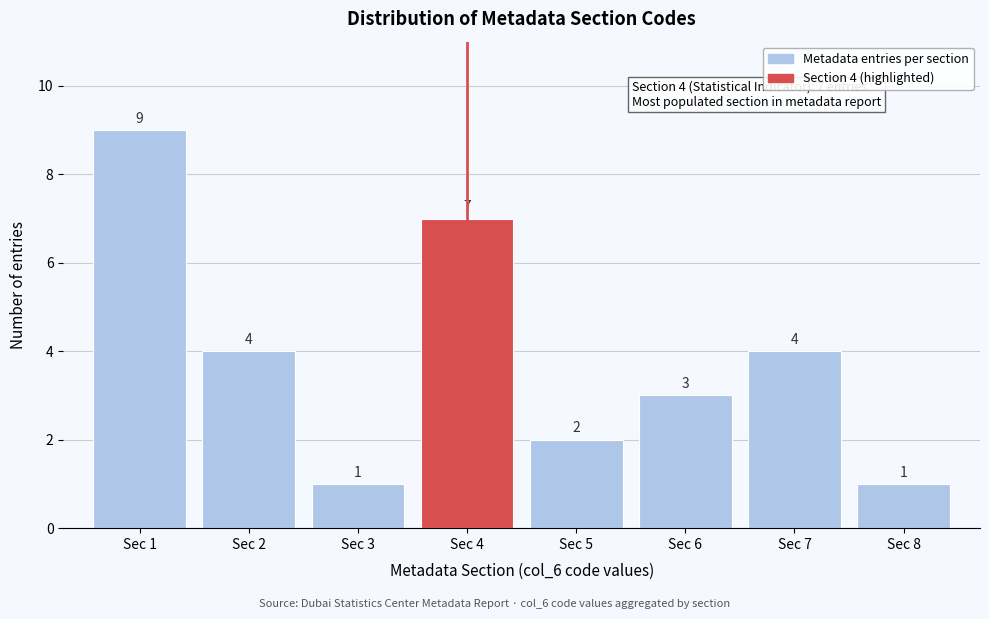

Reading left to right, extract all data points from this chart.

9	4	1	7	2	3	4	1